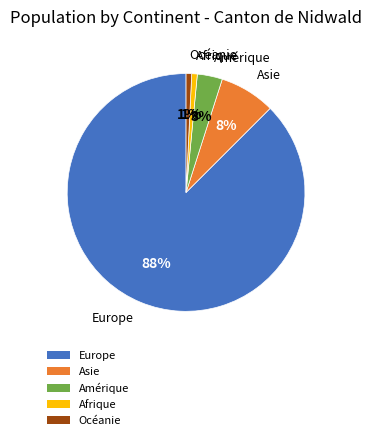

Approximately how many times larger is the value at Océanie compared to Asie?

0.1